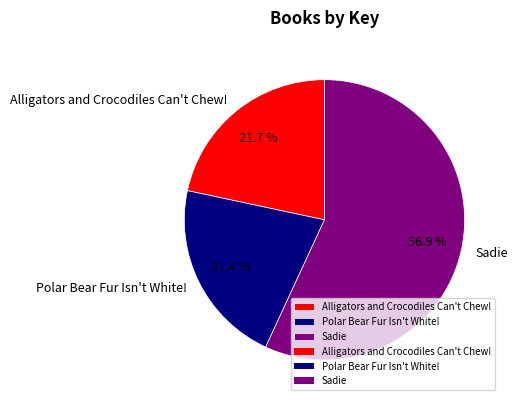

Which category accounts for the majority?

Sadie